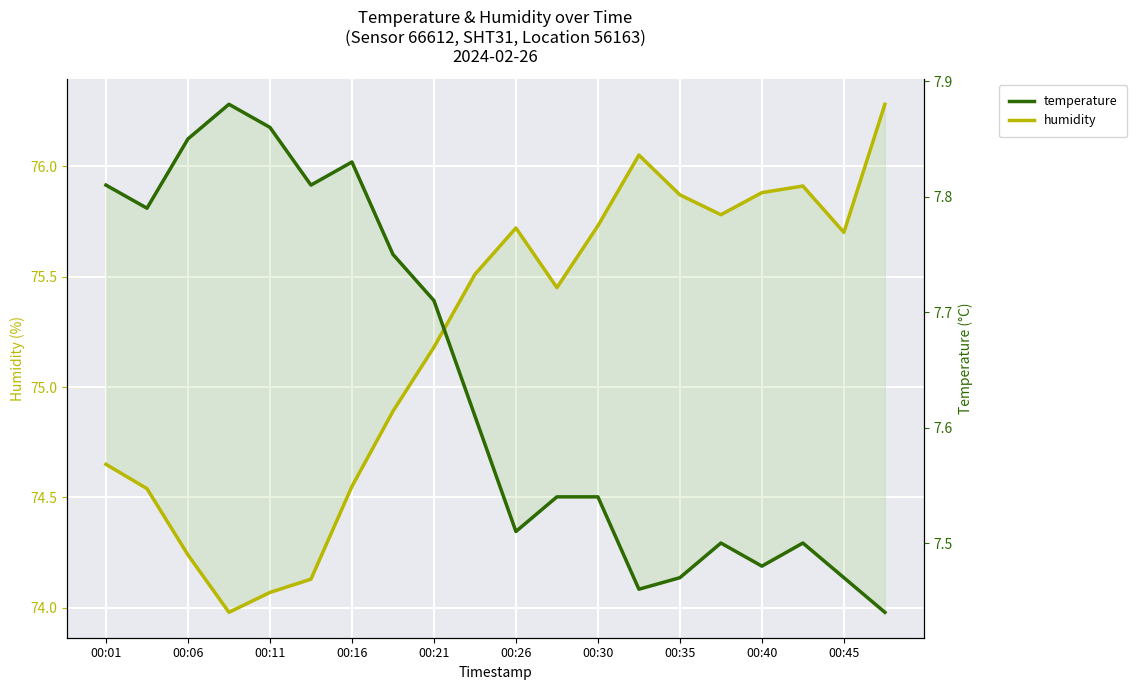

The humidity series shows 36.2 at 00:45. True or false?

False